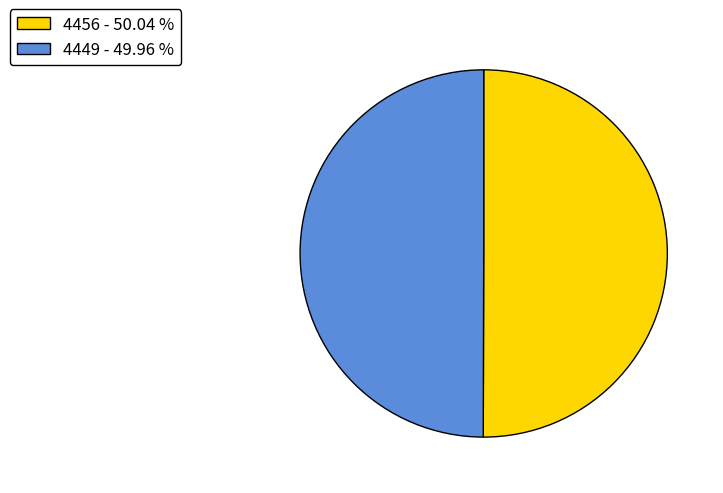

Is the sum of 4456 - 50.04 % and 4449 - 49.96 % greater than half?

Yes